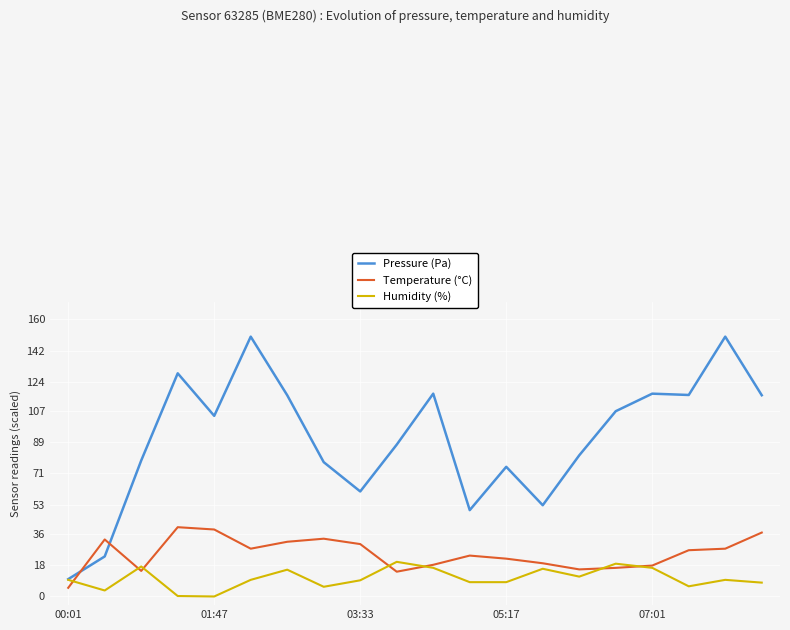

What is the maximum value for Temperature (°C)?

40.0